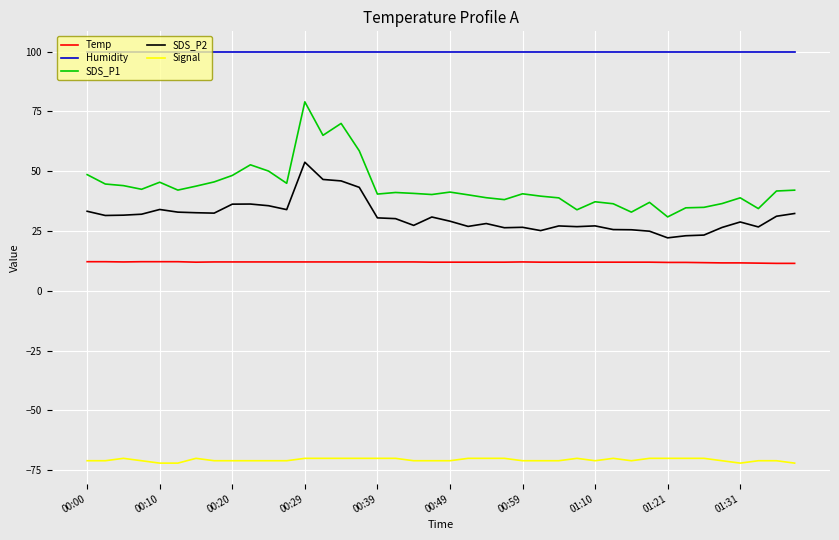

Which series has the largest total across all categories?

Humidity